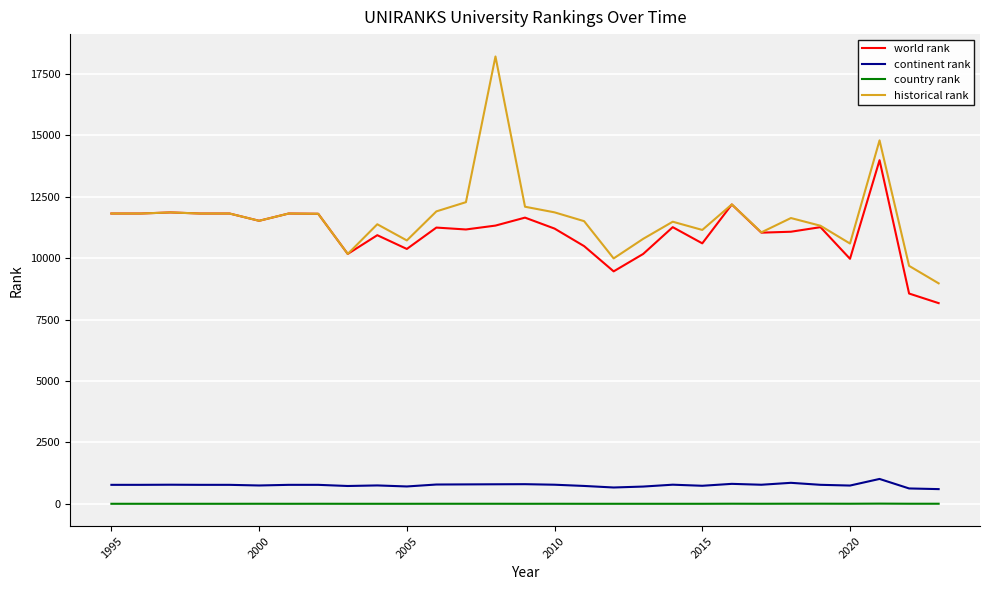

What is the maximum value shown in the chart?

18208.5